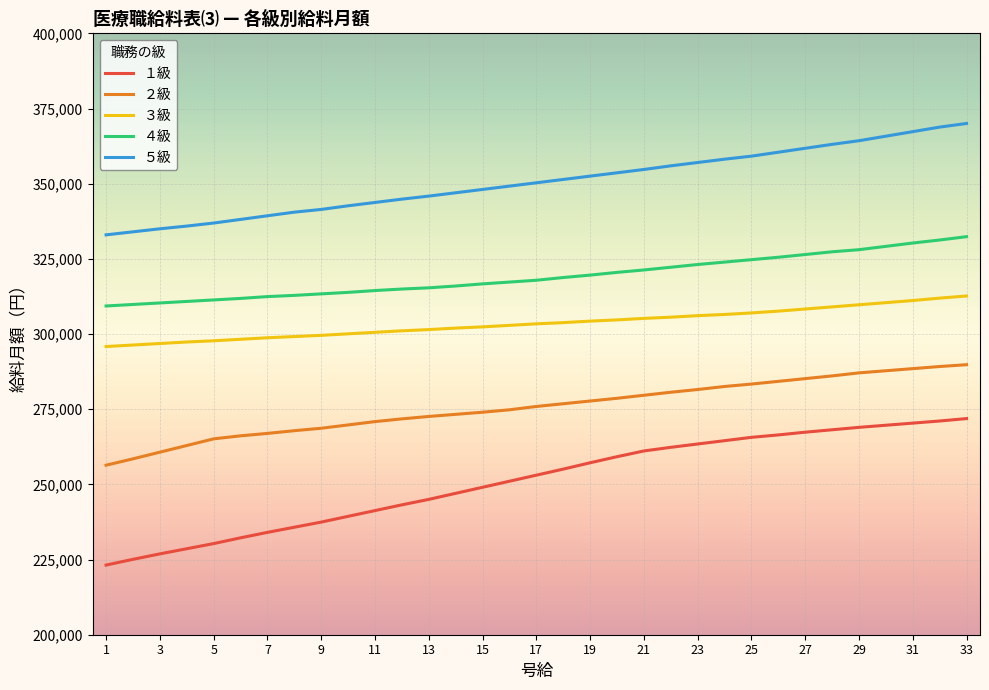

True or false: ５級 and ３級 intersect in this chart.

False